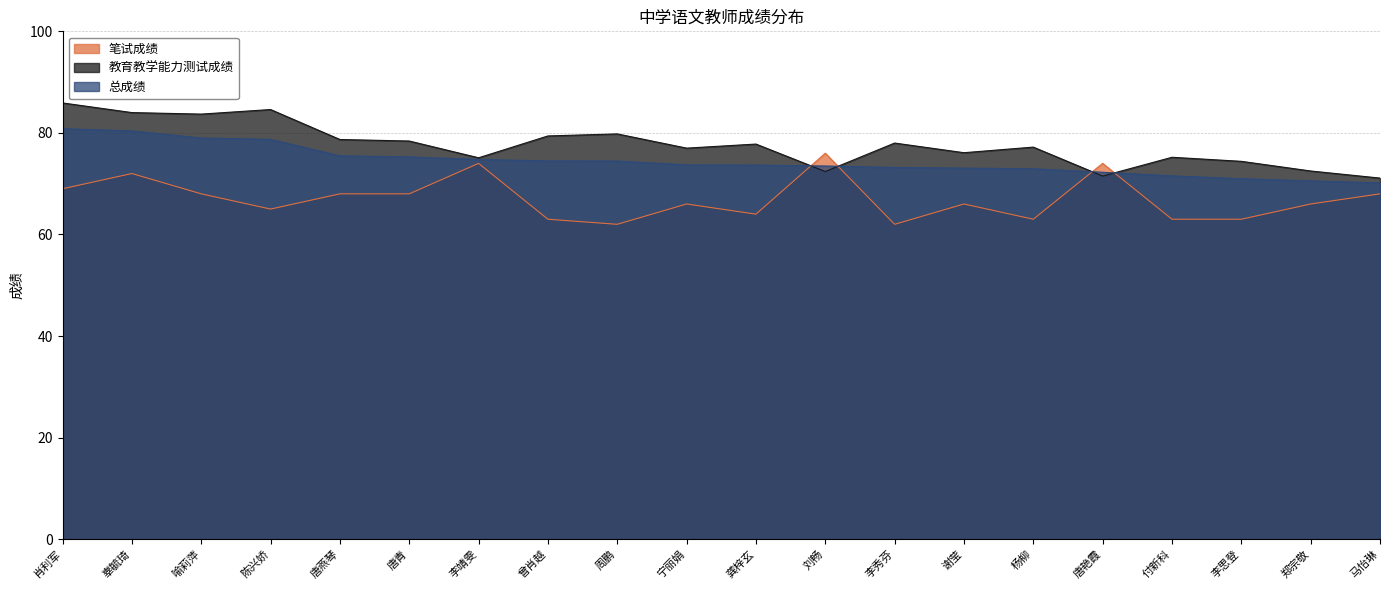

Reading left to right, extract all data points from this chart.

总成绩: 80.8	80.4	79.0	78.7	75.5	75.3	74.8	74.5	74.5	73.7	73.7	73.5	73.2	73.1	72.9	72.2	71.5	71.0	70.5	70.2
教育教学能力测试成绩: 85.9	84.0	83.7	84.6	78.7	78.4	75.1	79.4	79.8	77.0	77.8	72.4	78.0	76.1	77.2	71.5	75.2	74.4	72.5	71.1
笔试成绩: 69.0	72.0	68.0	65.0	68.0	68.0	74.0	63.0	62.0	66.0	64.0	76.0	62.0	66.0	63.0	74.0	63.0	63.0	66.0	68.0